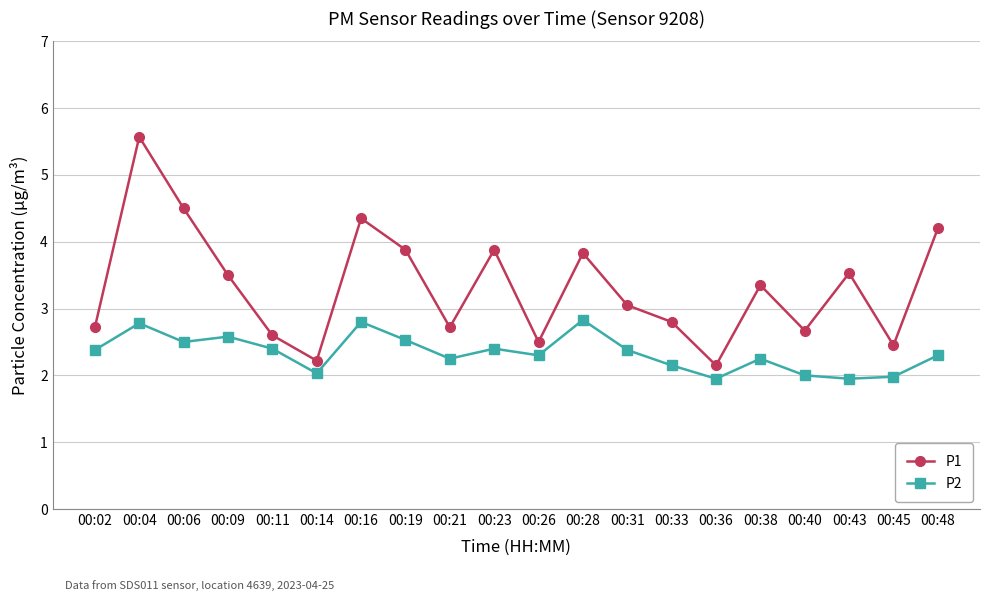

How many series are shown in this chart?

2